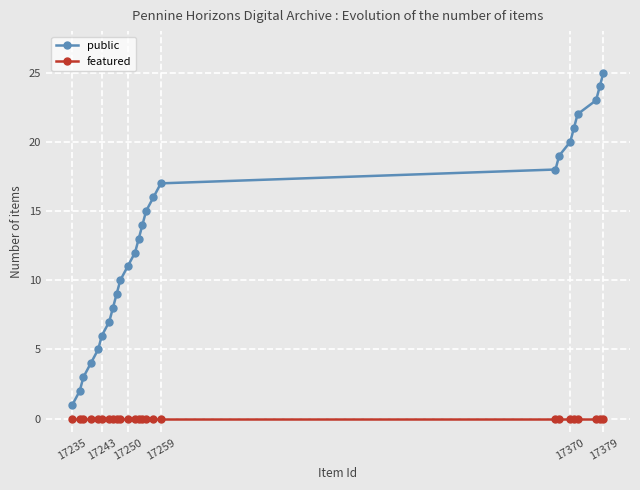

How many lines are shown in the chart?

2